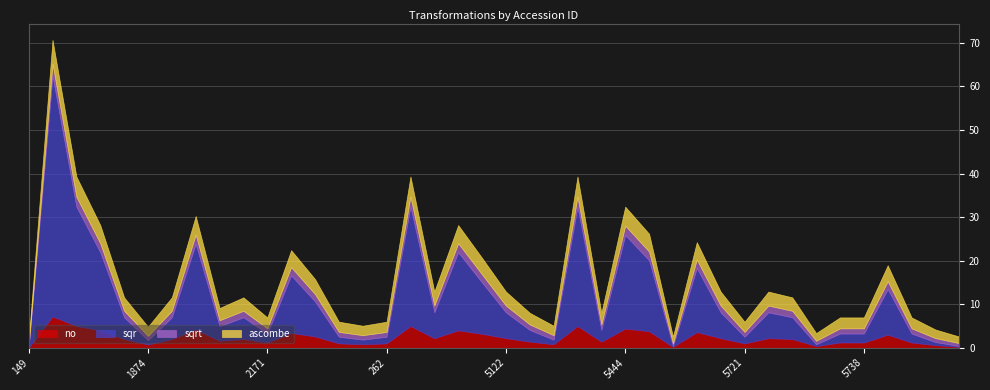

Which has a higher value, 1719 or 5122?

1719